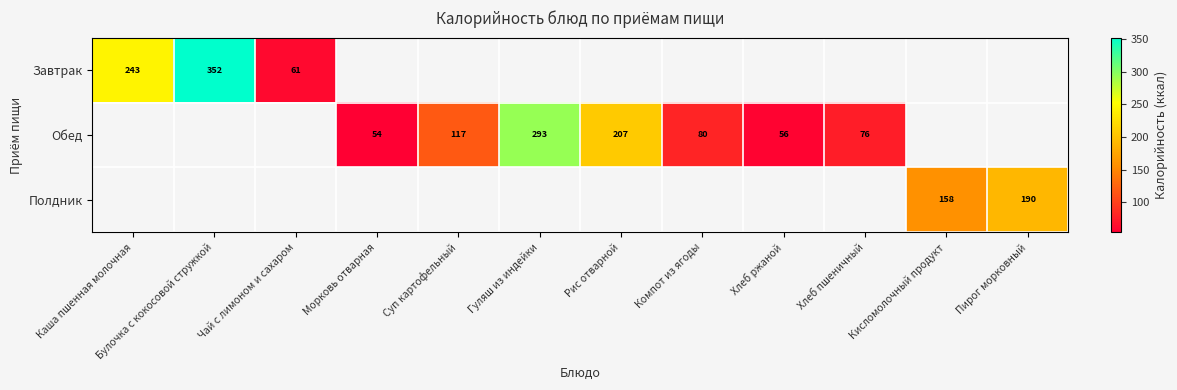

At which category does the chart reach its minimum across all series?

Морковь отварная